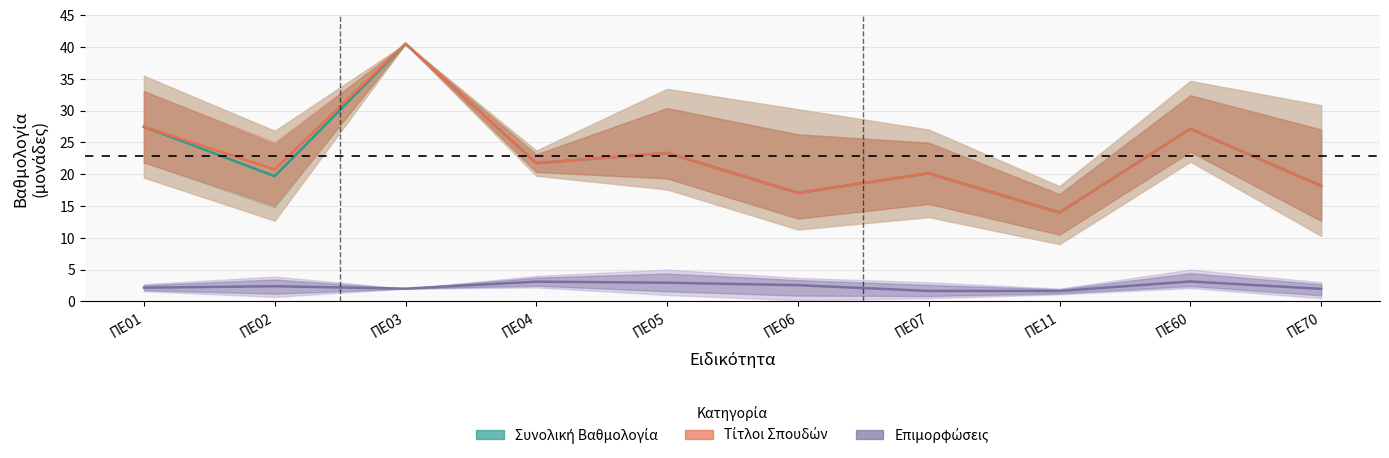

List the labels in order of Συνολική Βαθμολογία value, smallest first.

ΠΕ11, ΠΕ06, ΠΕ70, ΠΕ02, ΠΕ07, ΠΕ04, ΠΕ05, ΠΕ60, ΠΕ01, ΠΕ03